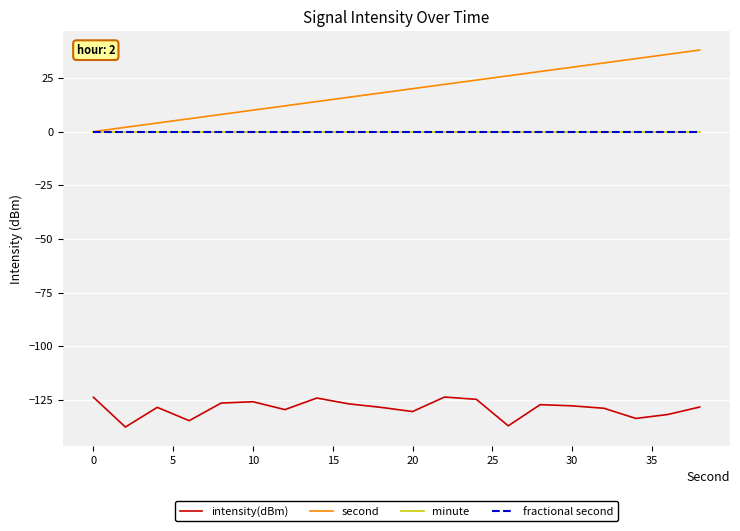

Is this an area chart (filled region under the line)?

No